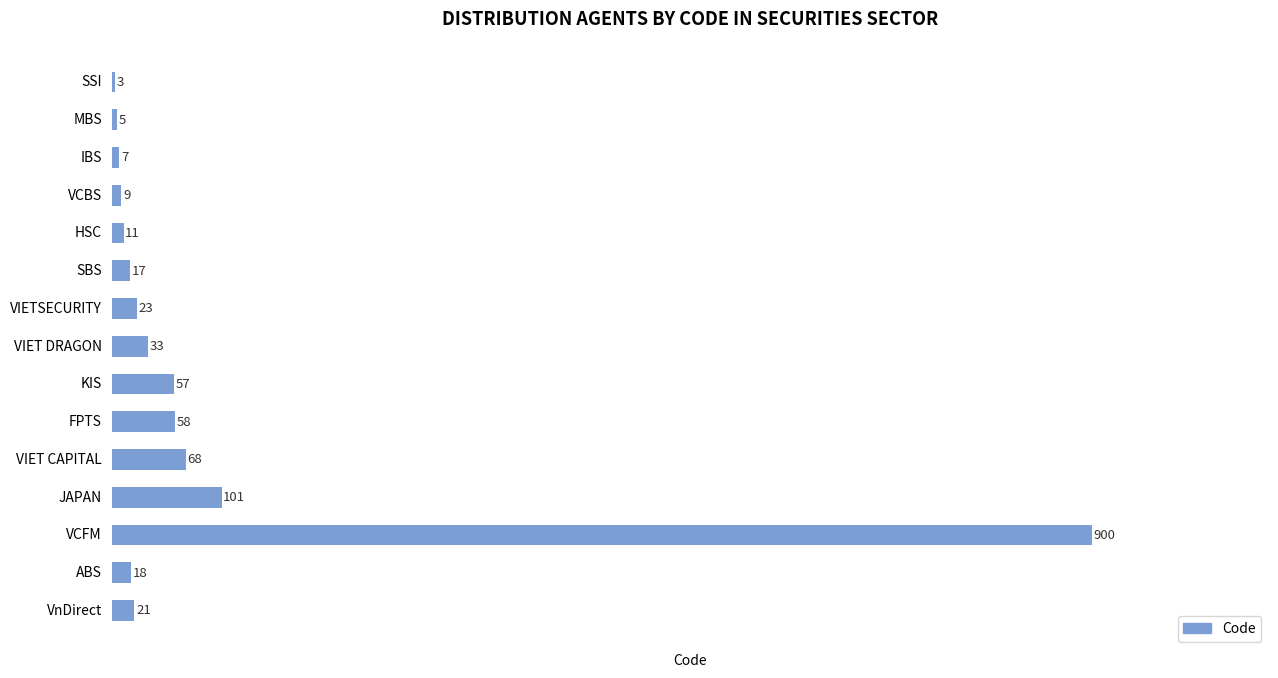

The value at VCFM is 310. True or false?

False